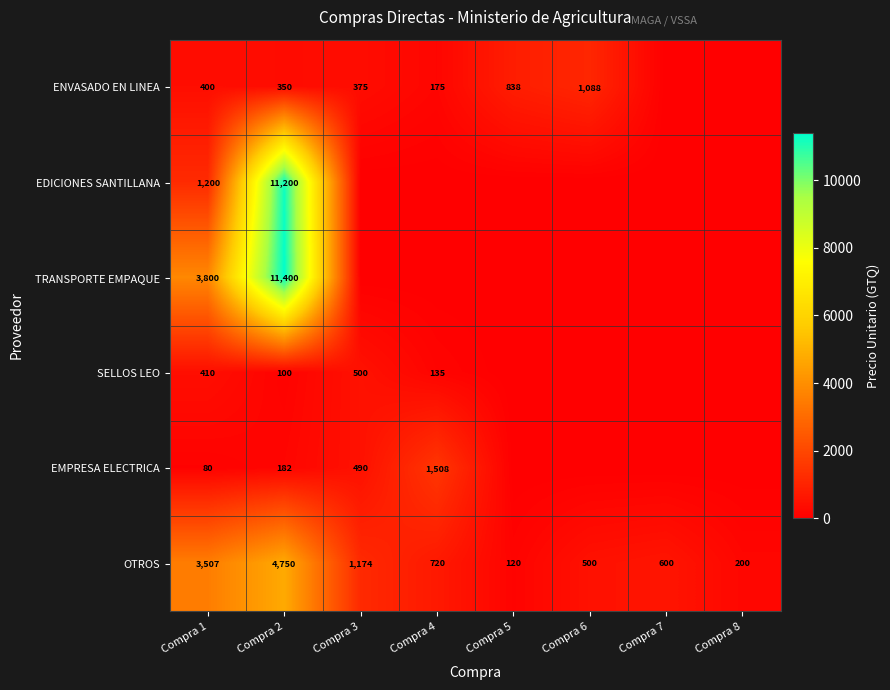

List the labels in order of OTROS value, smallest first.

Compra 5, Compra 8, Compra 6, Compra 7, Compra 4, Compra 3, Compra 1, Compra 2